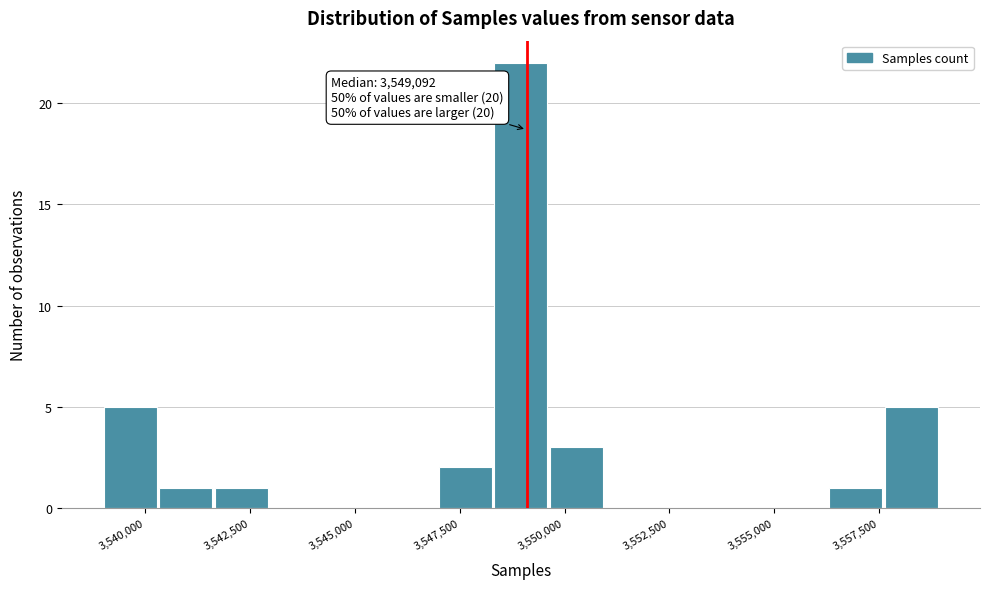

Read against the x-axis, roughly where is the centre of the tallest bar?

3549000